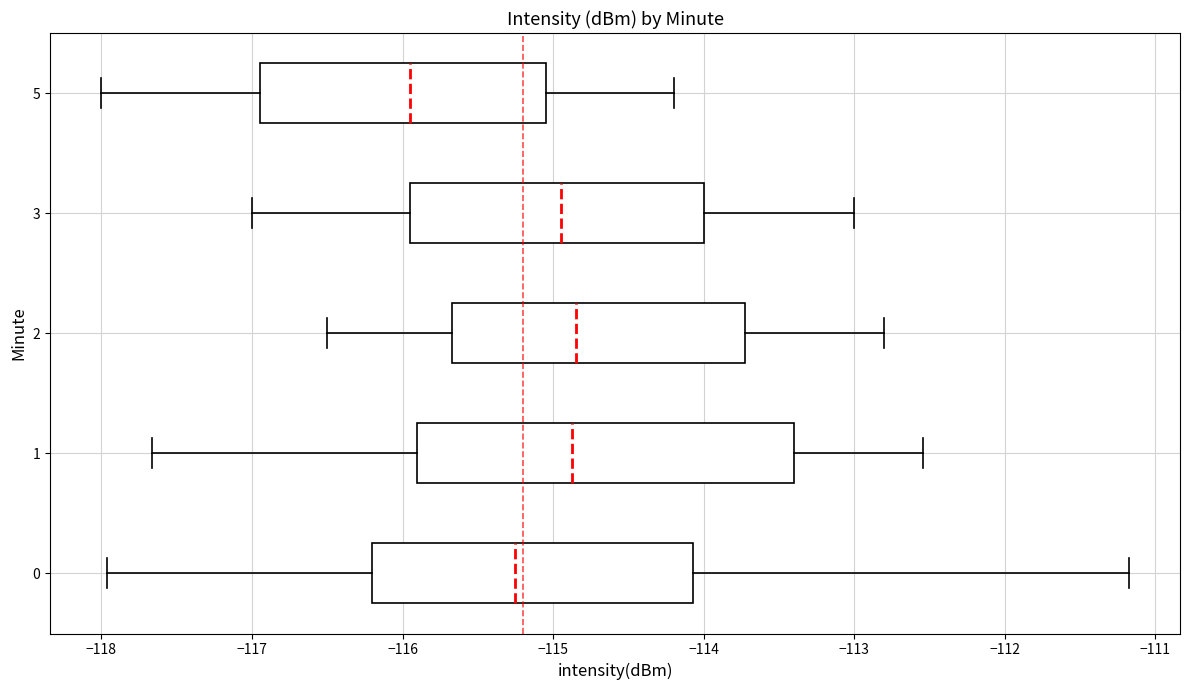

Which box is the widest, from its left edge to its right edge?

1